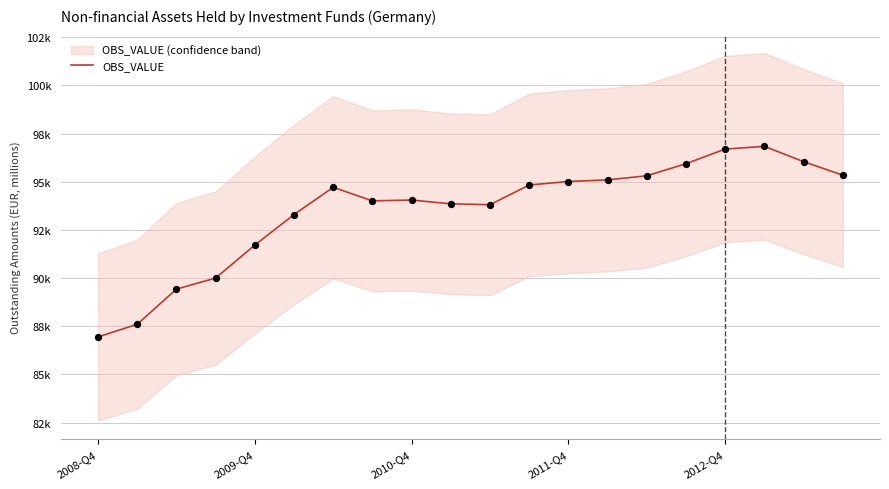

Between 5 and 8, which is larger?

8